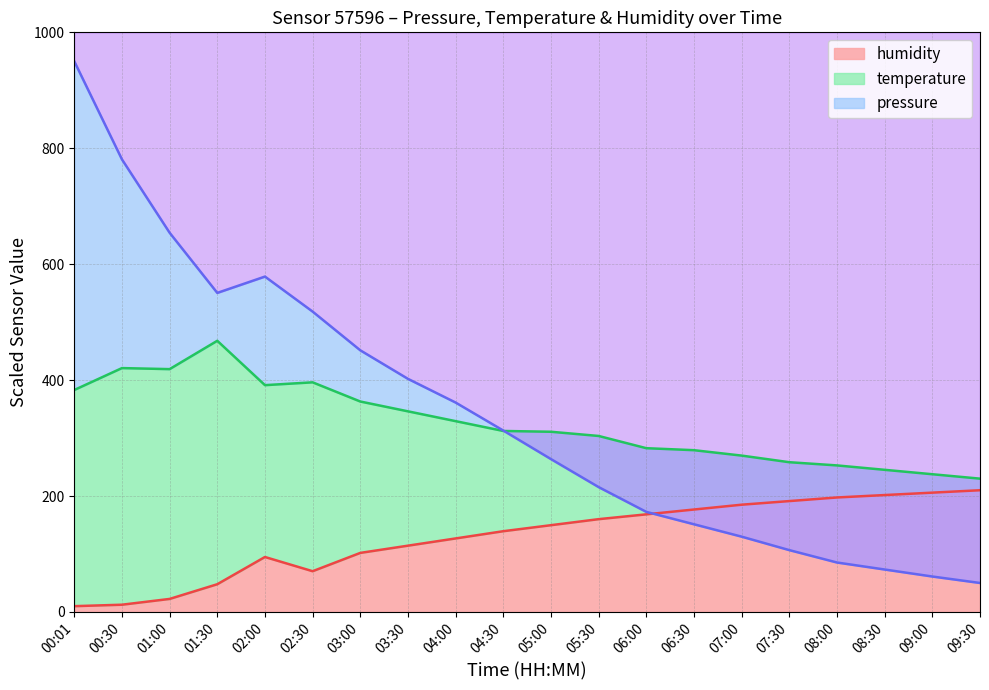

Reading left to right, list all the values displayed in this chart.

pressure: 00:01=950.0	00:30=780.8	01:00=654.2	01:30=550.5	02:00=578.6	02:30=518.2	03:00=451.4	03:30=402.2	04:00=361.3	04:30=313.0	05:00=263.7	05:30=215.4	06:00=172.7	06:30=151.3	07:00=129.9	07:30=106.7	08:00=85.3	08:30=73.2	09:00=61.2	09:30=50.0
temperature: 00:01=382.9	00:30=420.7	01:00=418.9	01:30=467.8	02:00=391.3	02:30=396.2	03:00=363.1	03:30=346.1	04:00=329.2	04:30=312.3	05:00=310.9	05:30=303.6	06:00=282.5	06:30=279.1	07:00=269.8	07:30=258.3	08:00=252.8	08:30=245.2	09:00=237.6	09:30=230.0
humidity: 00:01=10.0	00:30=12.5	01:00=22.5	01:30=47.8	02:00=94.8	02:30=70.3	03:00=101.9	03:30=114.4	04:00=126.8	04:30=139.3	05:00=149.7	05:30=160.1	06:00=168.4	06:30=176.7	07:00=185.1	07:30=191.3	08:00=197.5	08:30=201.7	09:00=205.8	09:30=210.0